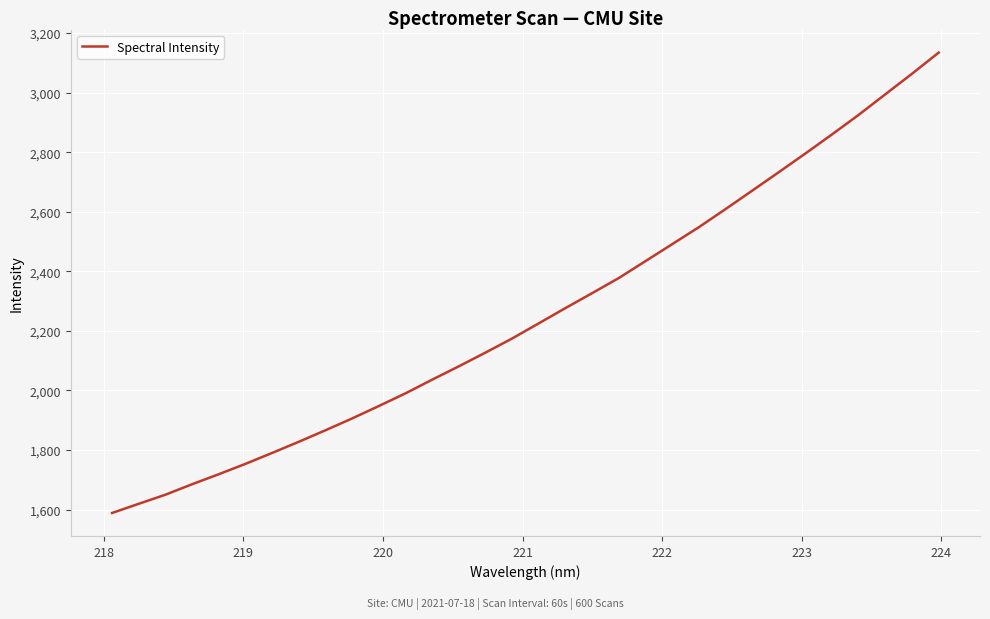

What is the difference between the maximum and minimum values?

1545.5